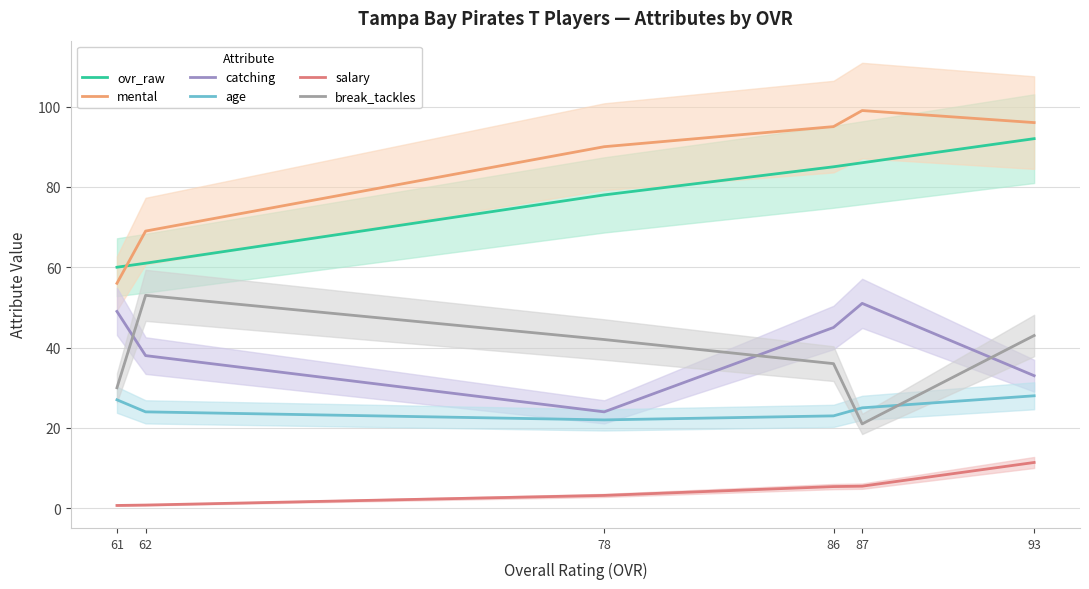

Reading left to right, what are all the values shown in this chart?

ovr_raw: 60.0	61.0	78.0	85.0	86.0	92.0
mental: 56.0	69.0	90.0	95.0	99.0	96.0
catching: 49.0	38.0	24.0	45.0	51.0	33.0
age: 27.0	24.0	22.0	23.0	25.0	28.0
salary: 0.7	0.8	3.2	5.4	5.5	11.4
break_tackles: 30.0	53.0	42.0	36.0	21.0	43.0